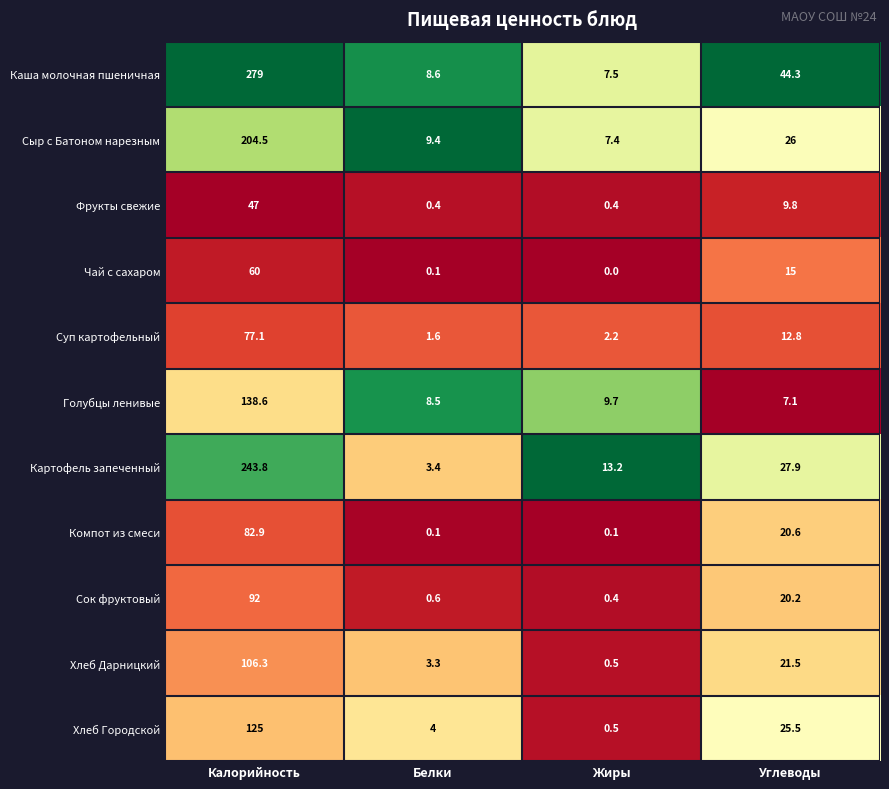

Which series has the largest total across all categories?

Каша молочная пшеничная